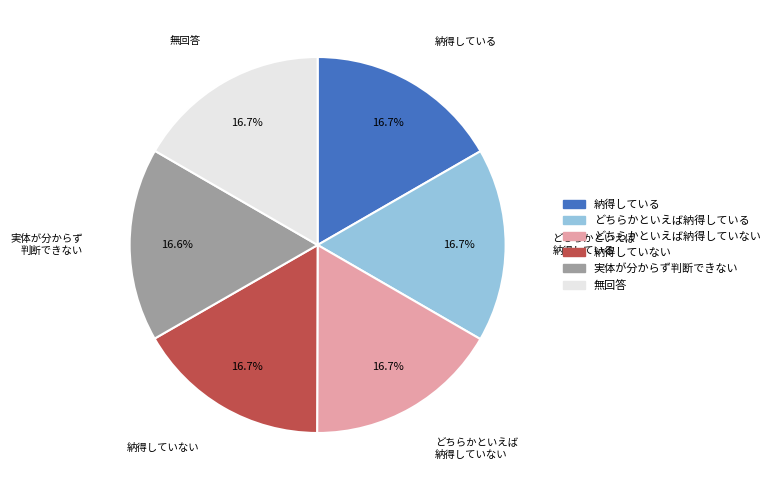

Approximately how many times larger is the value at 無回答 compared to どちらかといえば納得していない?

1.0